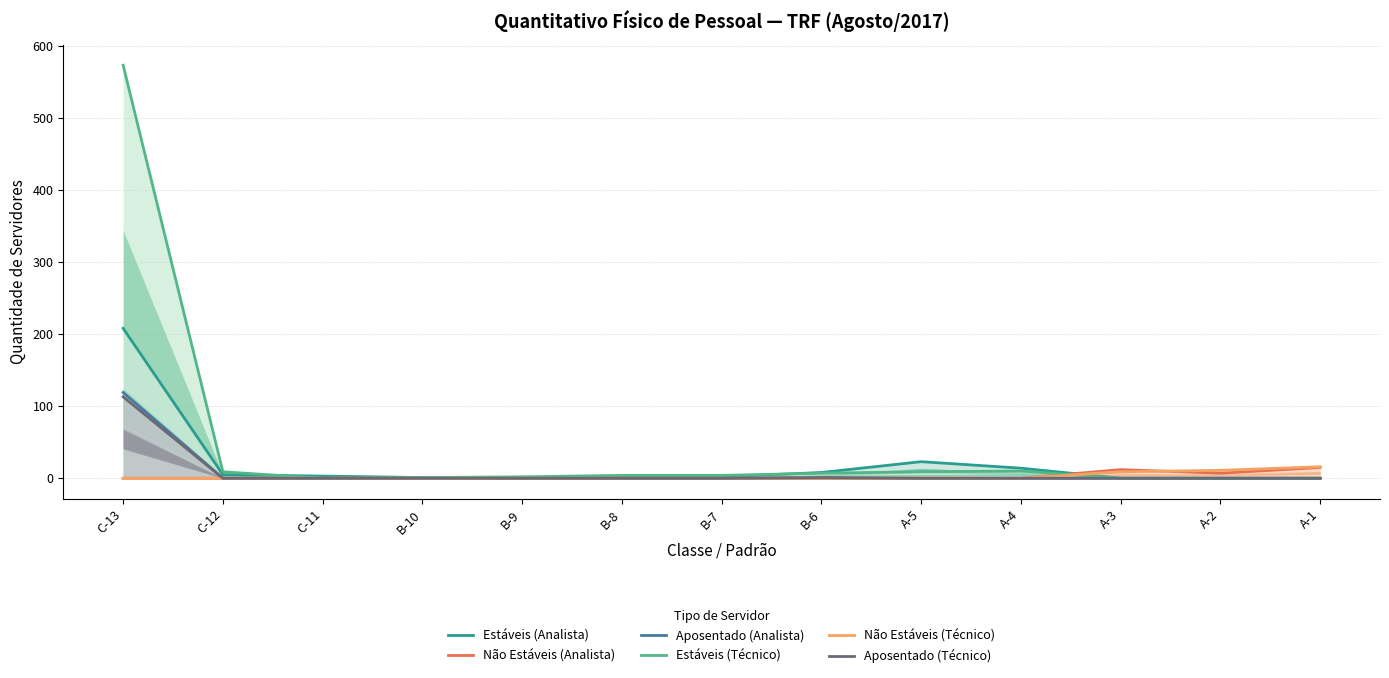

What position from the right is A-4?

4